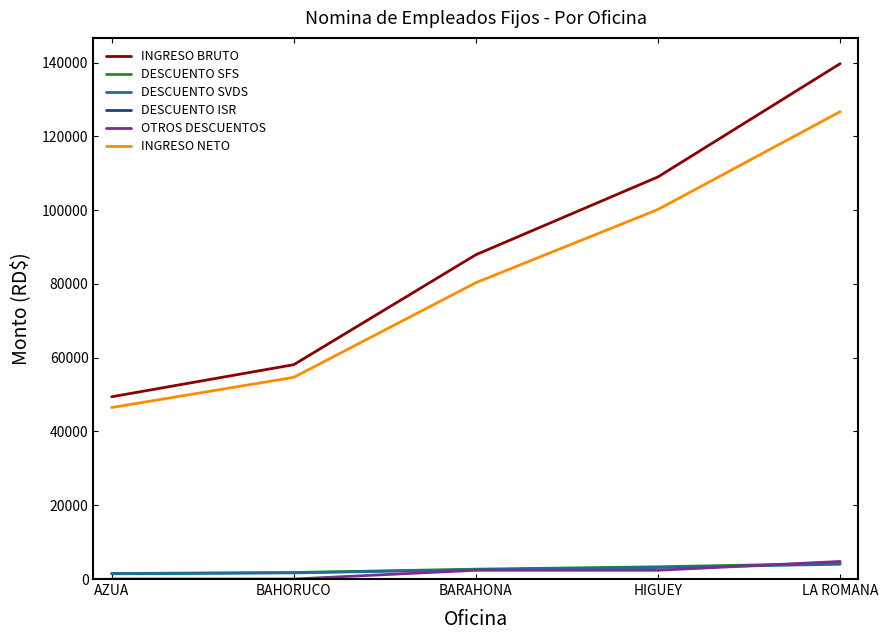

At which category is the sum across all series the highest?

LA ROMANA